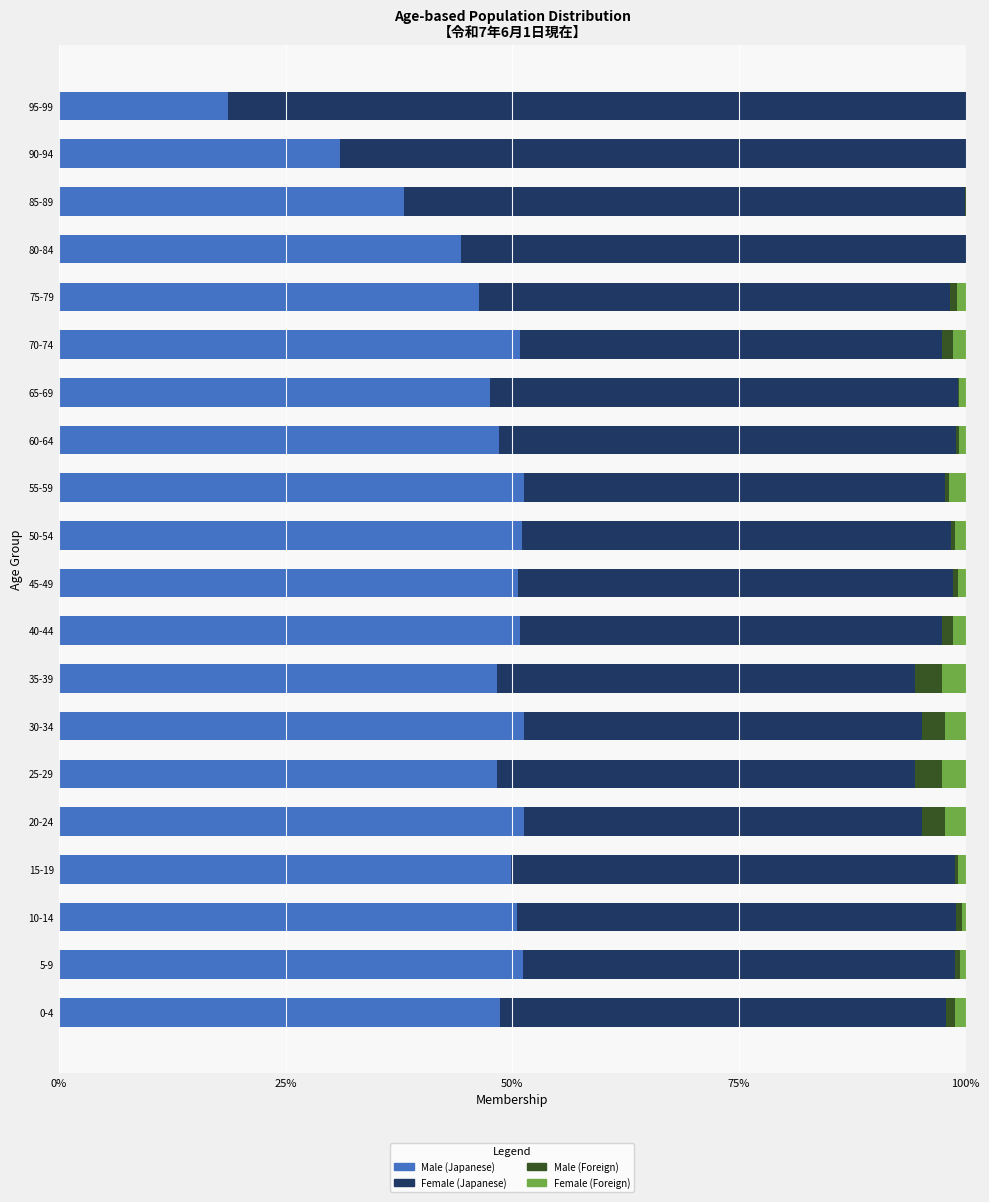

What is the total value across all series at 20-24?

100.0